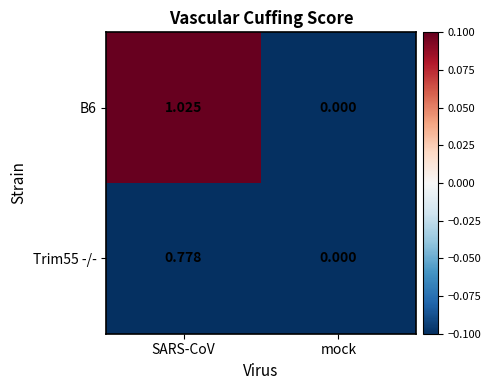

What is the minimum value shown in the chart?

0.0